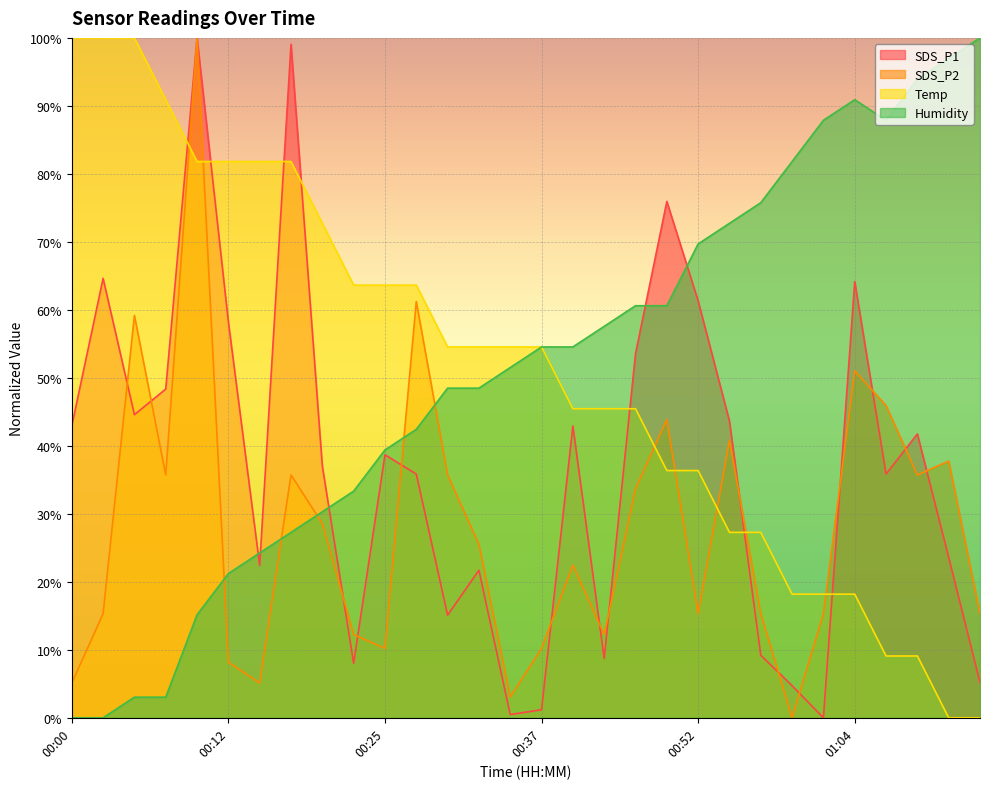

What is the difference between the Temp values at 01:01 and 00:29?

36.4